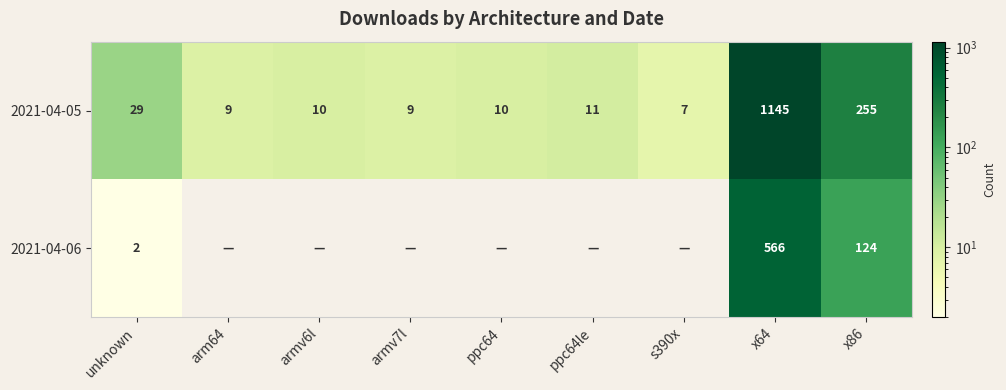

Between ppc64 and armv6l, which is larger?

ppc64